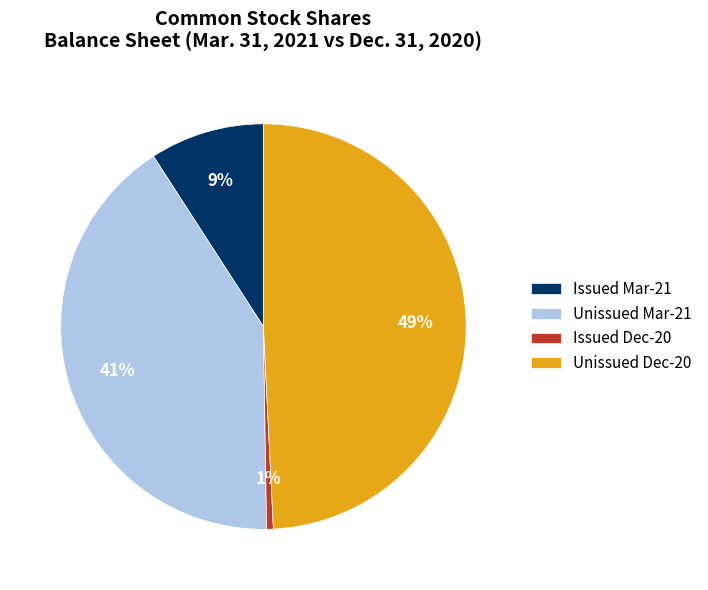

Between Issued Mar-21 and Issued Dec-20, which is larger?

Issued Mar-21